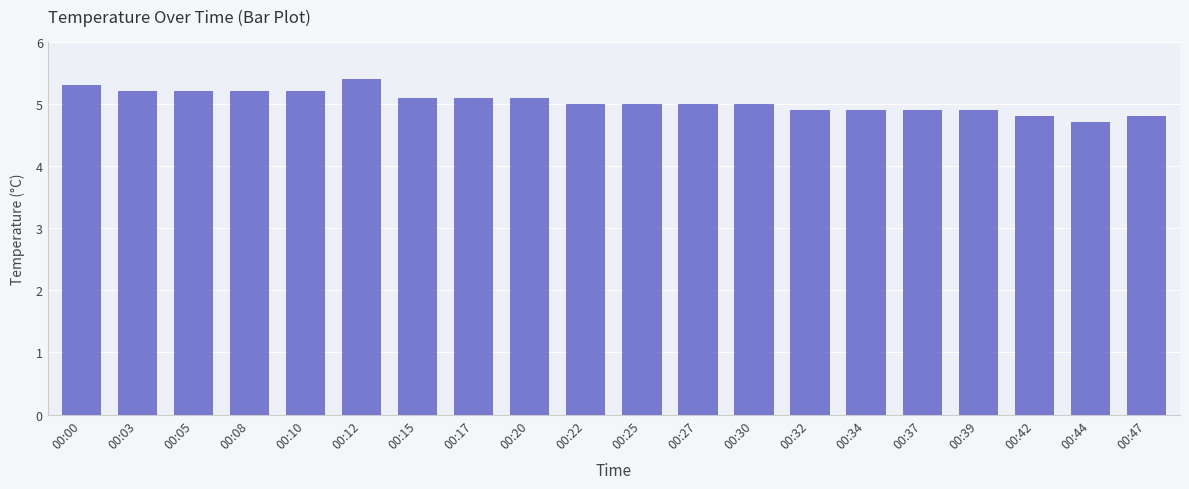

At which category does the chart reach its peak across all series?

00:12